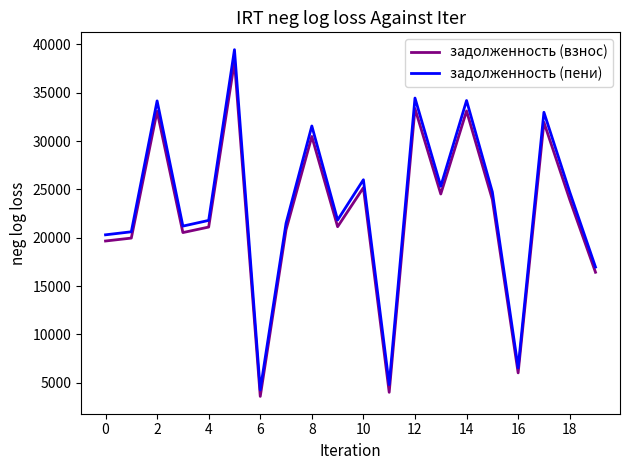

What is the lowest value of the задолженность (взнос) series?

3581.0